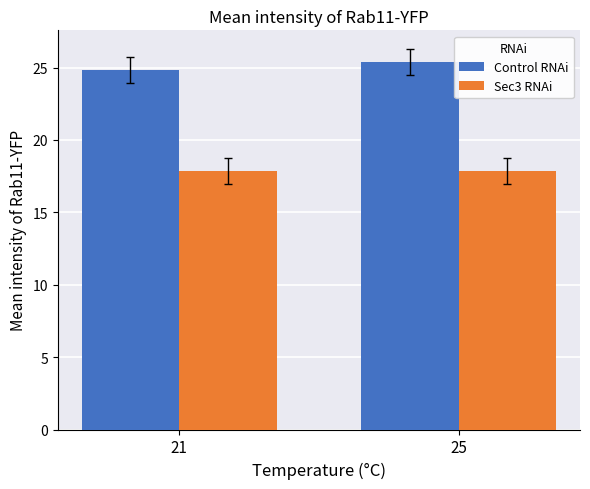

Is the value of Control RNAi at 25 greater than the value of Sec3 RNAi at 25?

Yes